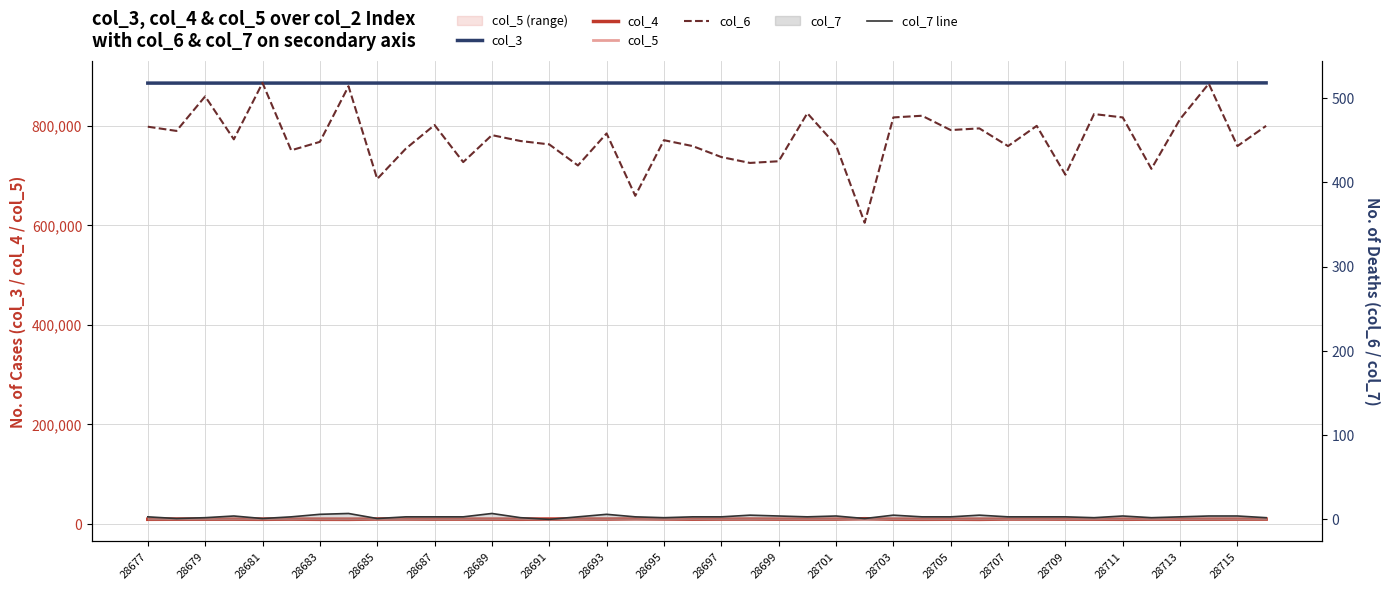

What is the value of the col_5 point at the 10th from the left?

10468